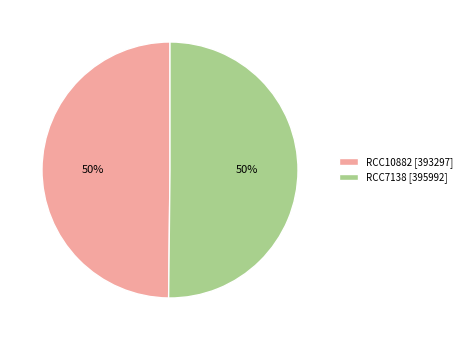

Is it true that RCC7138 [395992] is 50% of the pie?

True